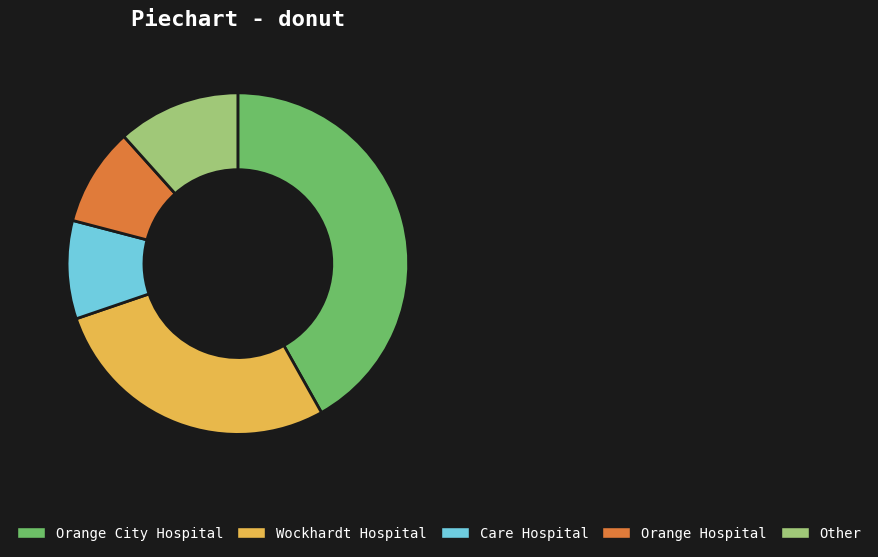

Count the number of slices in the pie.

5